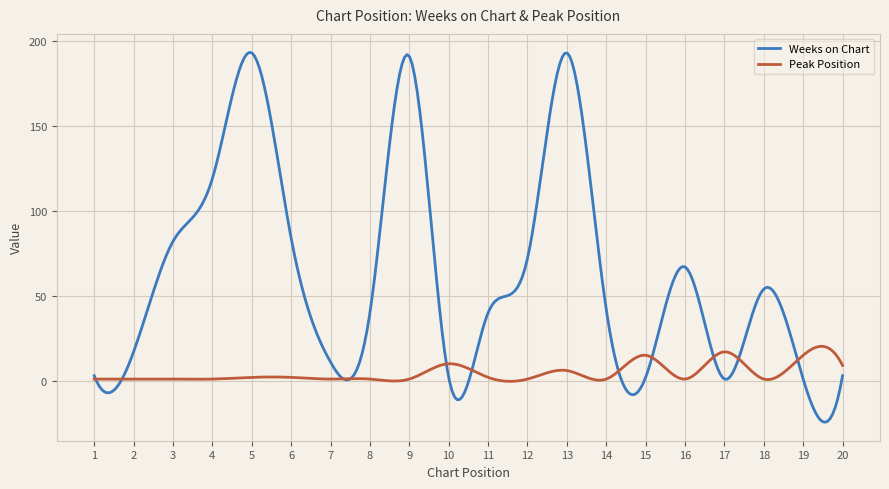

What is the difference between the maximum and minimum values in the Peak Position series?

20.6